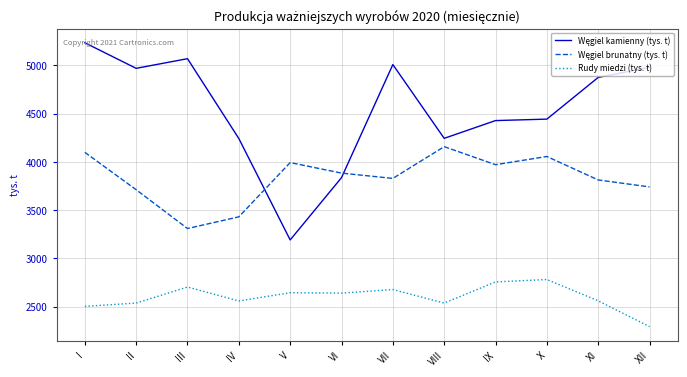

What is the greatest value displayed?

5233